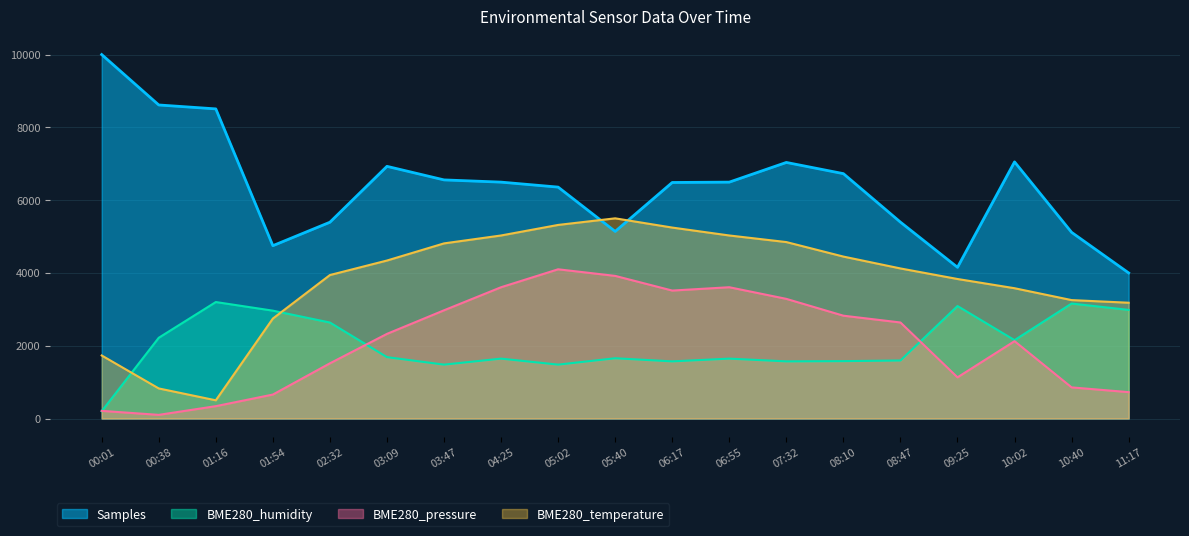

At which category is the sum across all series the highest?

05:02